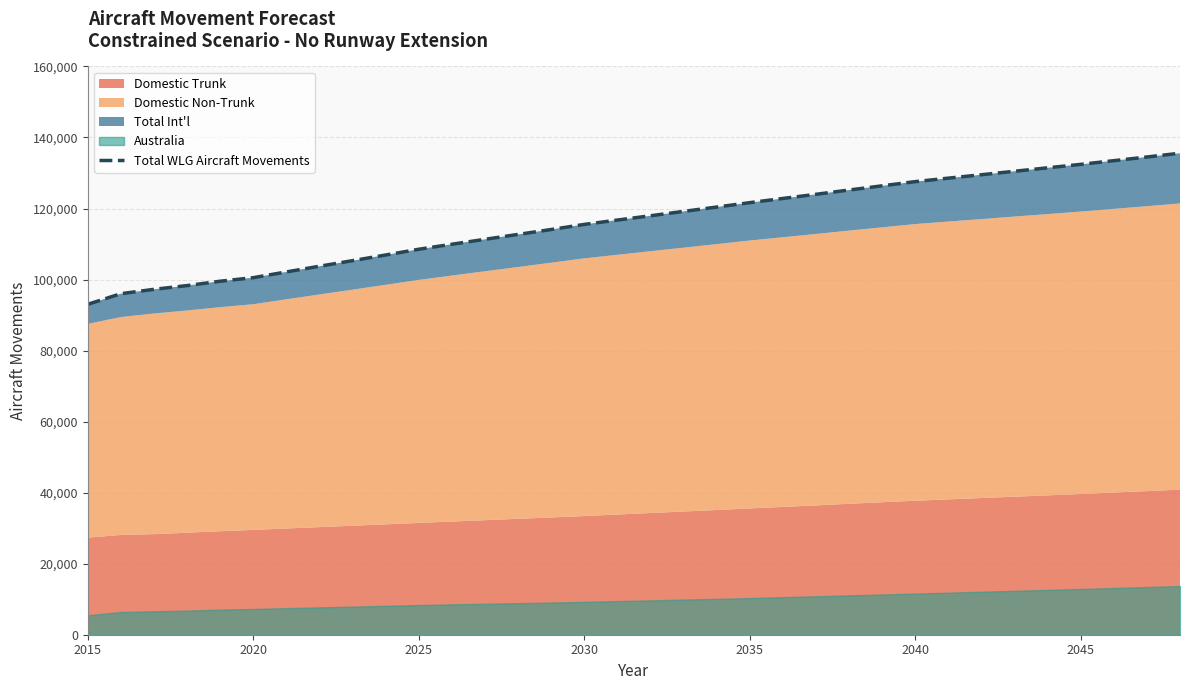

True or false: the data has more than 0 interior local peaks.

False